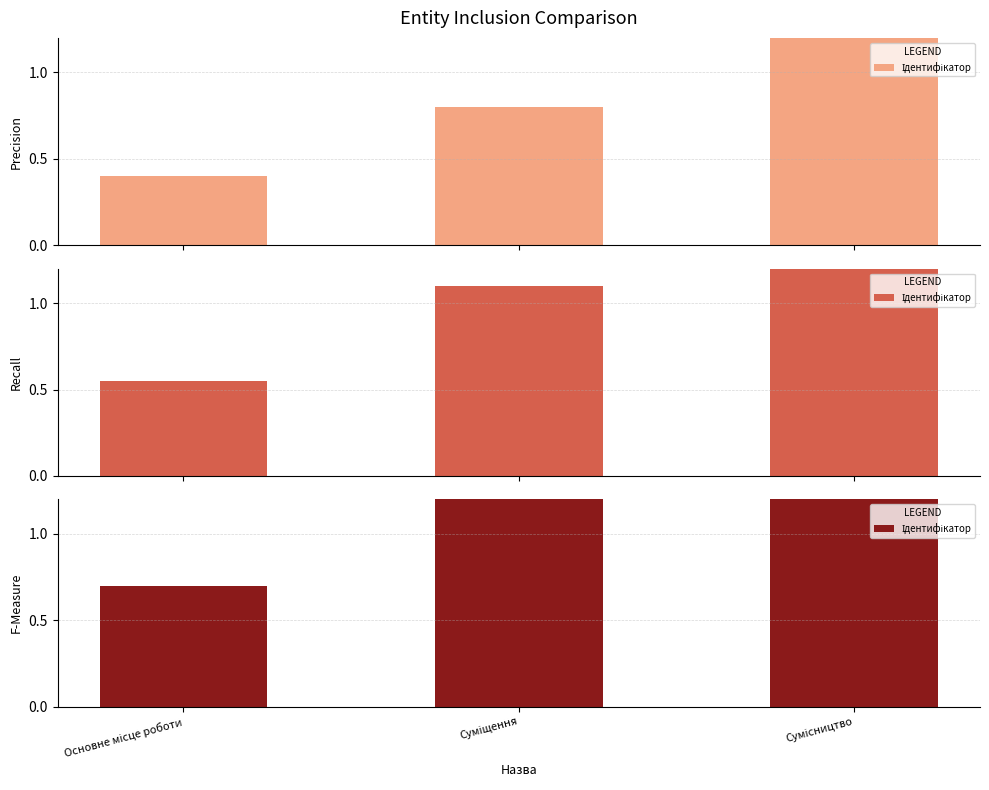

What is the maximum value shown in the chart?

2.1